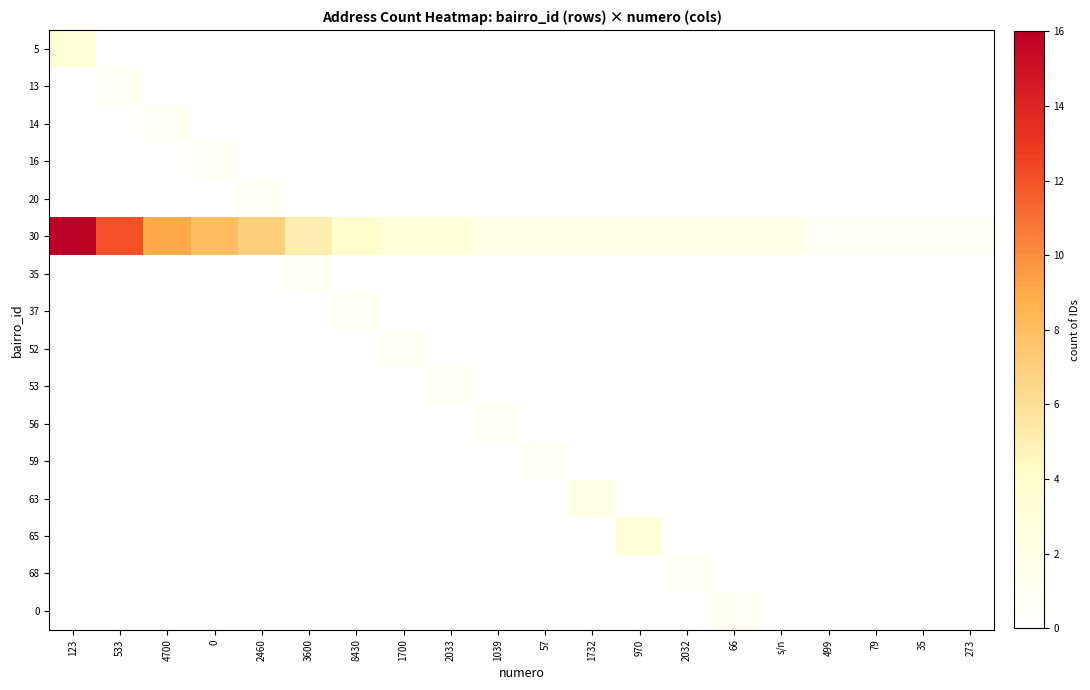

Reading left to right, extract all data points from this chart.

5: 123=3	533=0	4700=0	0=0	2460=0	3600=0	8430=0	1700=0	2033=0	1039=0	57=0	1732=0	970=0	2032=0	66=0	s/n=0	499=0	79=0	35=0	273=0
13: 123=0	533=1	4700=0	0=0	2460=0	3600=0	8430=0	1700=0	2033=0	1039=0	57=0	1732=0	970=0	2032=0	66=0	s/n=0	499=0	79=0	35=0	273=0
14: 123=0	533=0	4700=1	0=0	2460=0	3600=0	8430=0	1700=0	2033=0	1039=0	57=0	1732=0	970=0	2032=0	66=0	s/n=0	499=0	79=0	35=0	273=0
16: 123=0	533=0	4700=0	0=1	2460=0	3600=0	8430=0	1700=0	2033=0	1039=0	57=0	1732=0	970=0	2032=0	66=0	s/n=0	499=0	79=0	35=0	273=0
20: 123=0	533=0	4700=0	0=0	2460=1	3600=0	8430=0	1700=0	2033=0	1039=0	57=0	1732=0	970=0	2032=0	66=0	s/n=0	499=0	79=0	35=0	273=0
30: 123=16	533=12	4700=9	0=8	2460=7	3600=5	8430=4	1700=3	2033=3	1039=2	57=2	1732=2	970=2	2032=2	66=2	s/n=2	499=1	79=1	35=1	273=1
35: 123=0	533=0	4700=0	0=0	2460=0	3600=1	8430=0	1700=0	2033=0	1039=0	57=0	1732=0	970=0	2032=0	66=0	s/n=0	499=0	79=0	35=0	273=0
37: 123=0	533=0	4700=0	0=0	2460=0	3600=0	8430=1	1700=0	2033=0	1039=0	57=0	1732=0	970=0	2032=0	66=0	s/n=0	499=0	79=0	35=0	273=0
52: 123=0	533=0	4700=0	0=0	2460=0	3600=0	8430=0	1700=1	2033=0	1039=0	57=0	1732=0	970=0	2032=0	66=0	s/n=0	499=0	79=0	35=0	273=0
53: 123=0	533=0	4700=0	0=0	2460=0	3600=0	8430=0	1700=0	2033=1	1039=0	57=0	1732=0	970=0	2032=0	66=0	s/n=0	499=0	79=0	35=0	273=0
56: 123=0	533=0	4700=0	0=0	2460=0	3600=0	8430=0	1700=0	2033=0	1039=1	57=0	1732=0	970=0	2032=0	66=0	s/n=0	499=0	79=0	35=0	273=0
59: 123=0	533=0	4700=0	0=0	2460=0	3600=0	8430=0	1700=0	2033=0	1039=0	57=1	1732=0	970=0	2032=0	66=0	s/n=0	499=0	79=0	35=0	273=0
63: 123=0	533=0	4700=0	0=0	2460=0	3600=0	8430=0	1700=0	2033=0	1039=0	57=0	1732=2	970=0	2032=0	66=0	s/n=0	499=0	79=0	35=0	273=0
65: 123=0	533=0	4700=0	0=0	2460=0	3600=0	8430=0	1700=0	2033=0	1039=0	57=0	1732=0	970=3	2032=0	66=0	s/n=0	499=0	79=0	35=0	273=0
68: 123=0	533=0	4700=0	0=0	2460=0	3600=0	8430=0	1700=0	2033=0	1039=0	57=0	1732=0	970=0	2032=1	66=0	s/n=0	499=0	79=0	35=0	273=0
0: 123=0	533=0	4700=0	0=0	2460=0	3600=0	8430=0	1700=0	2033=0	1039=0	57=0	1732=0	970=0	2032=0	66=1	s/n=0	499=0	79=0	35=0	273=0